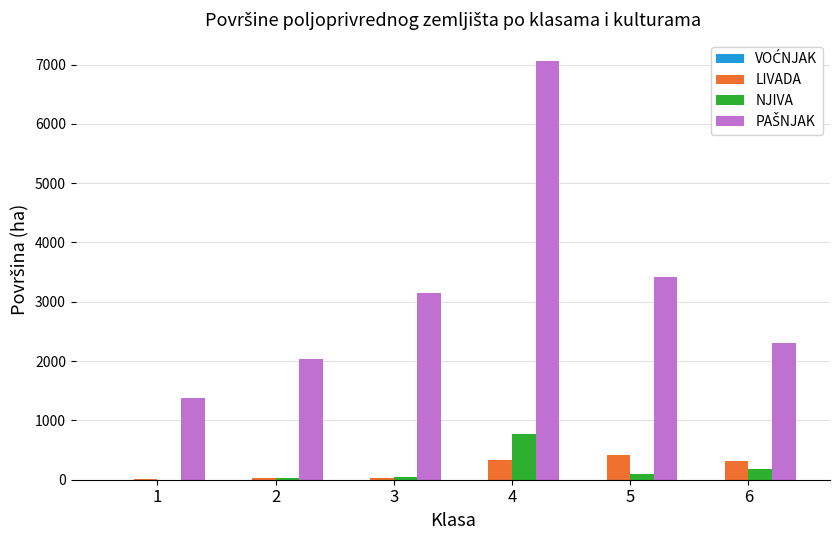

What is the greatest value displayed?

7064.3